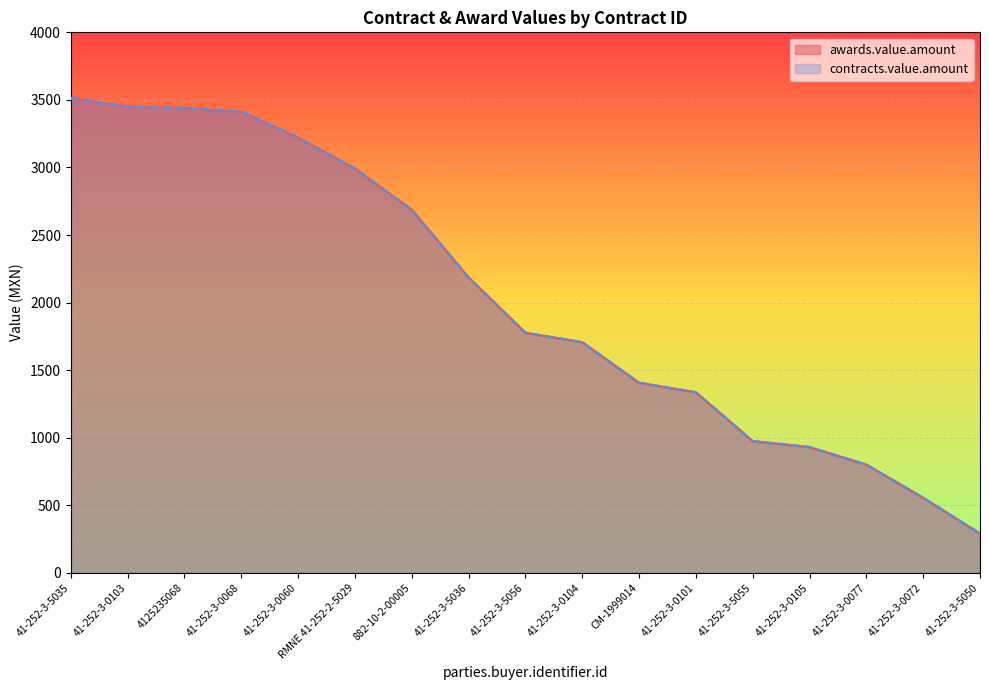

What is the sum of the contracts.value.amount values at CM-1999014 and 41-252-3-0105?

2335.7